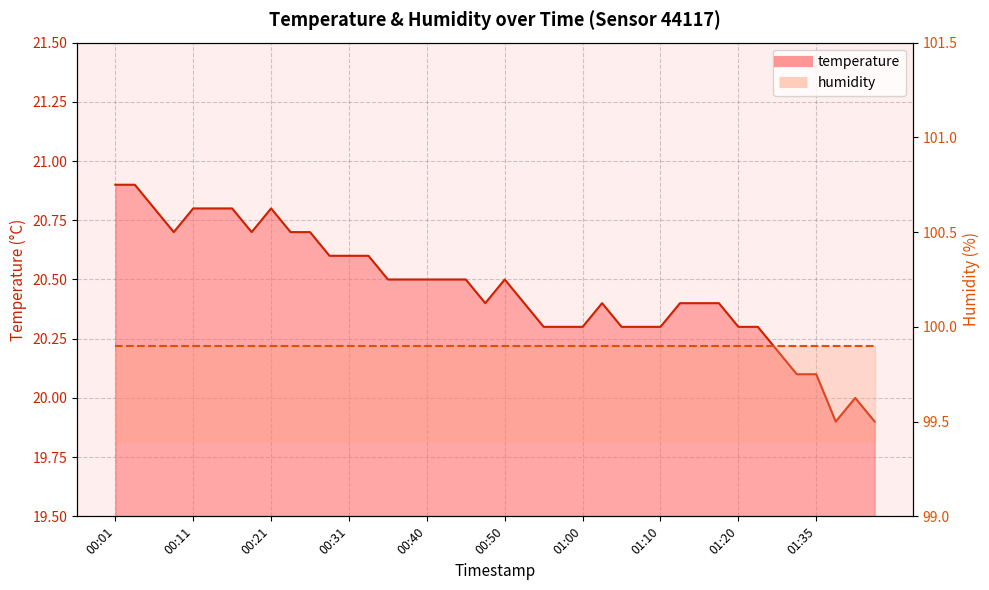

The value at 01:12 is 29.8. True or false?

False